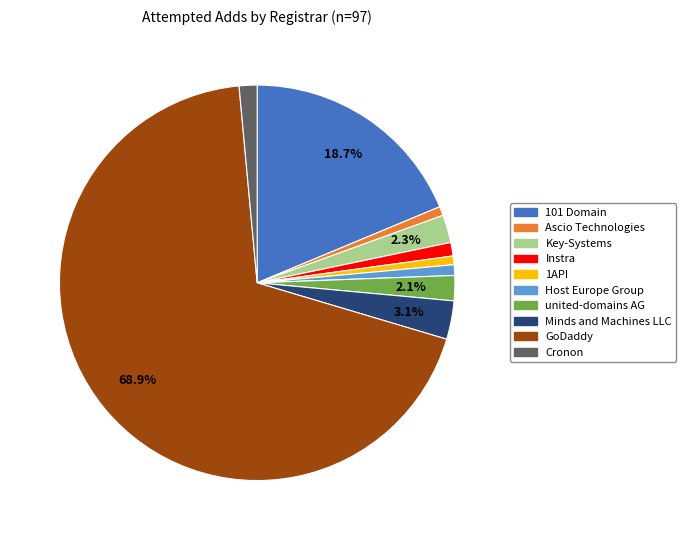

What percentage is the Ascio Technologies slice, to the nearest percent?

1%